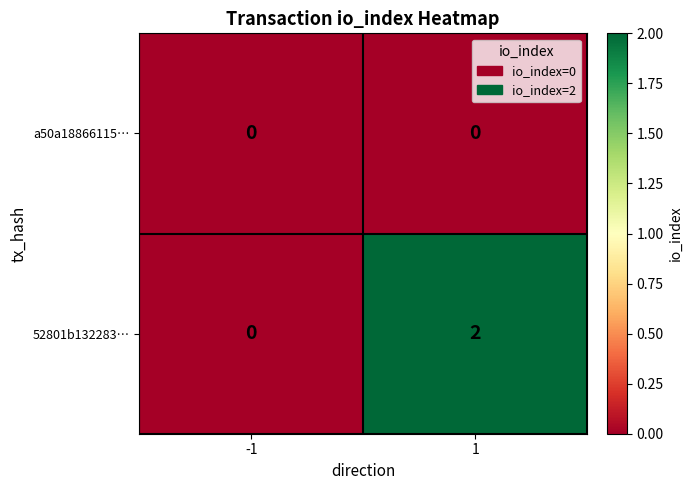

Reading left to right, extract all data points from this chart.

a50a18866115…: -1=0	1=0
52801b132283…: -1=0	1=2